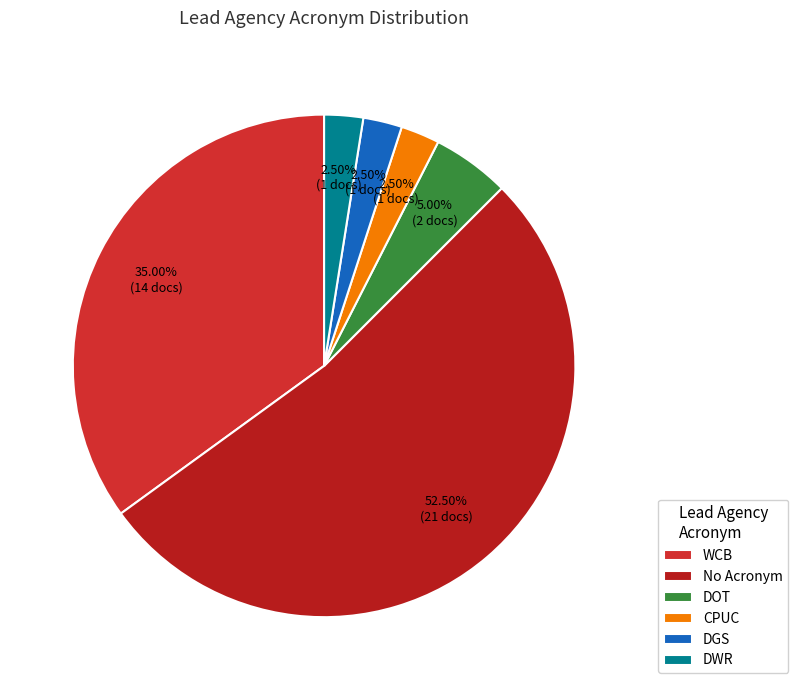

To the nearest percent, what is the average slice percentage?

17%